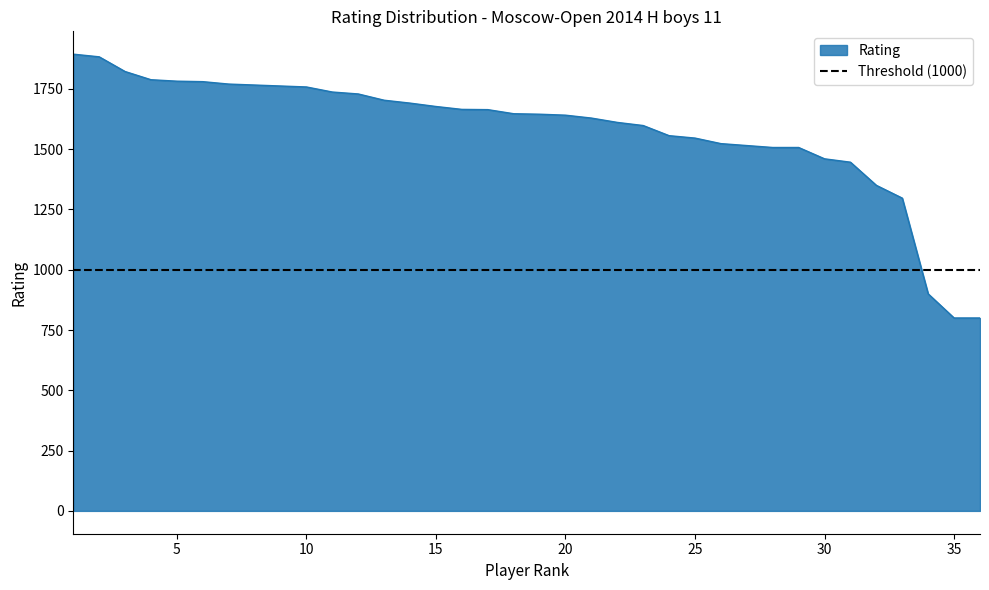

What is the difference between the second highest and second lowest values?

1083